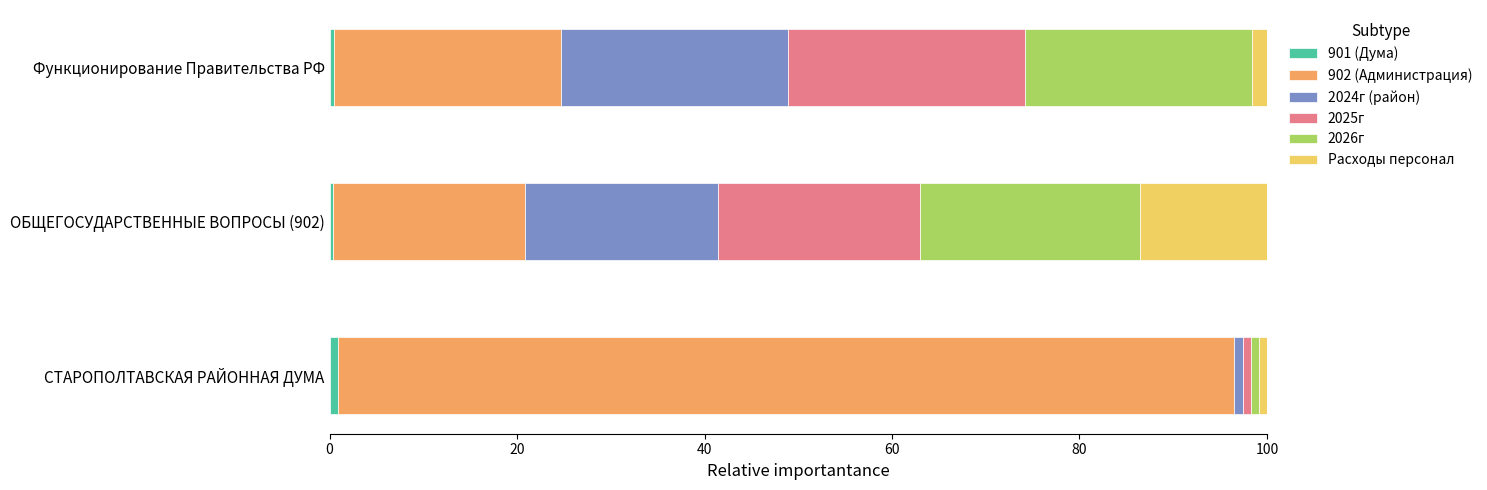

Count the number of categories in the chart.

3